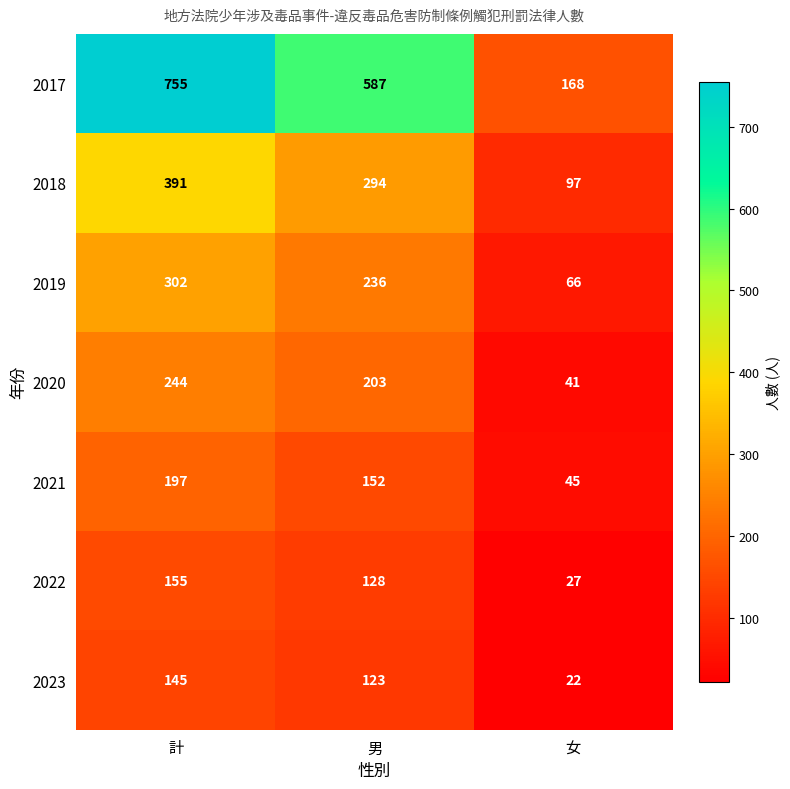

The 2021 series shows 197 at 計. True or false?

True